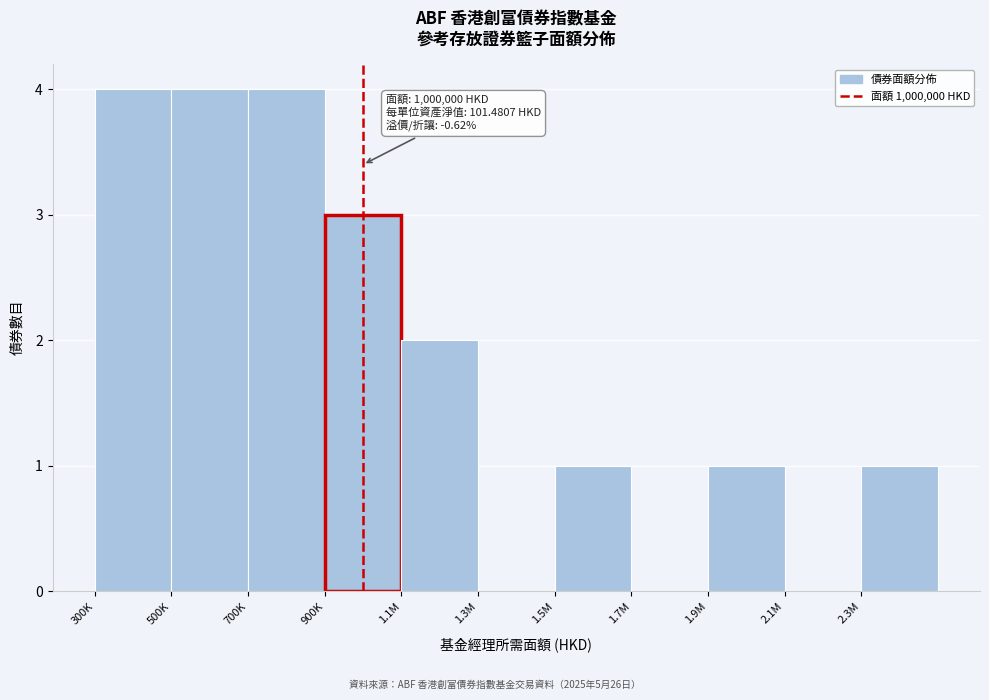

Reading left to right, list all the values displayed in this chart.

300K=4	500K=4	700K=4	900K=3	1.1M=2	1.3M=0	1.5M=1	1.7M=0	1.9M=1	2.1M=0	2.3M=1